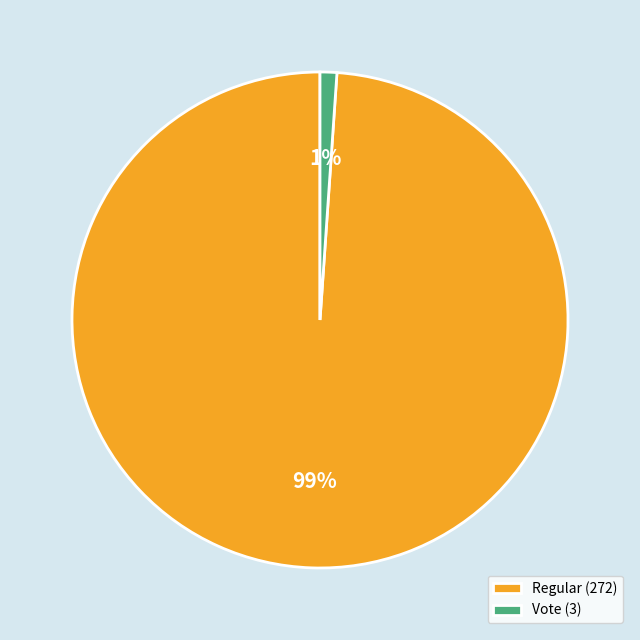

True or false: Regular (272) accounts for 89% of the total.

False